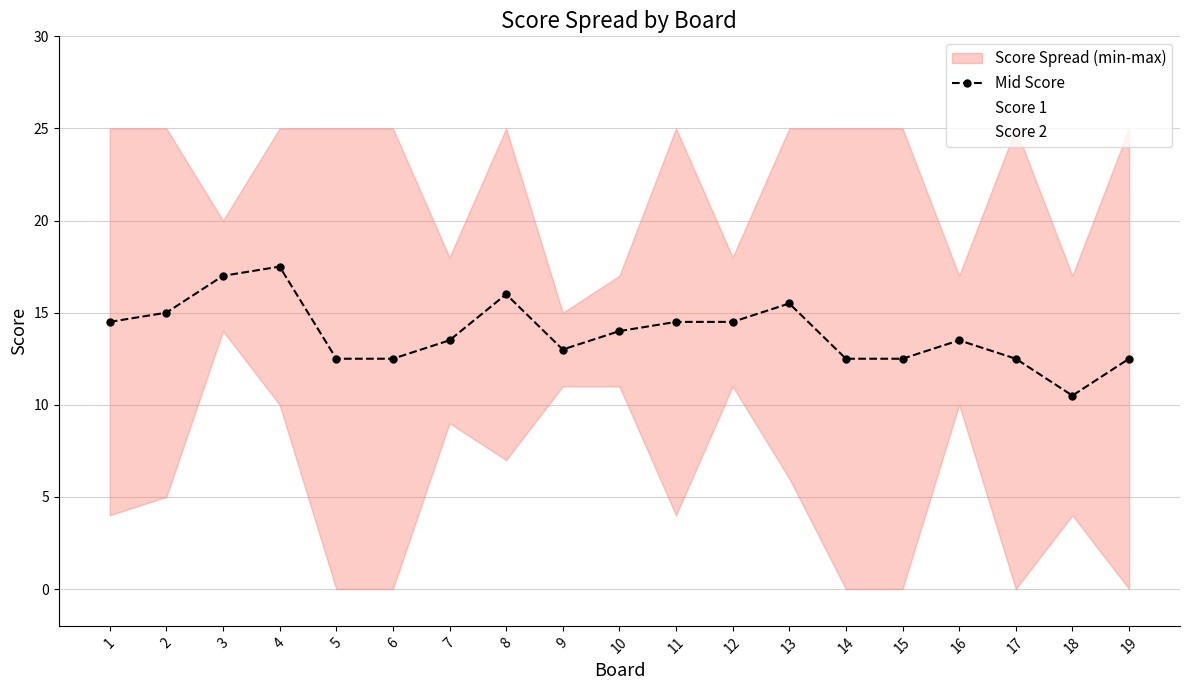

What is the maximum value for Mid Score?

17.5